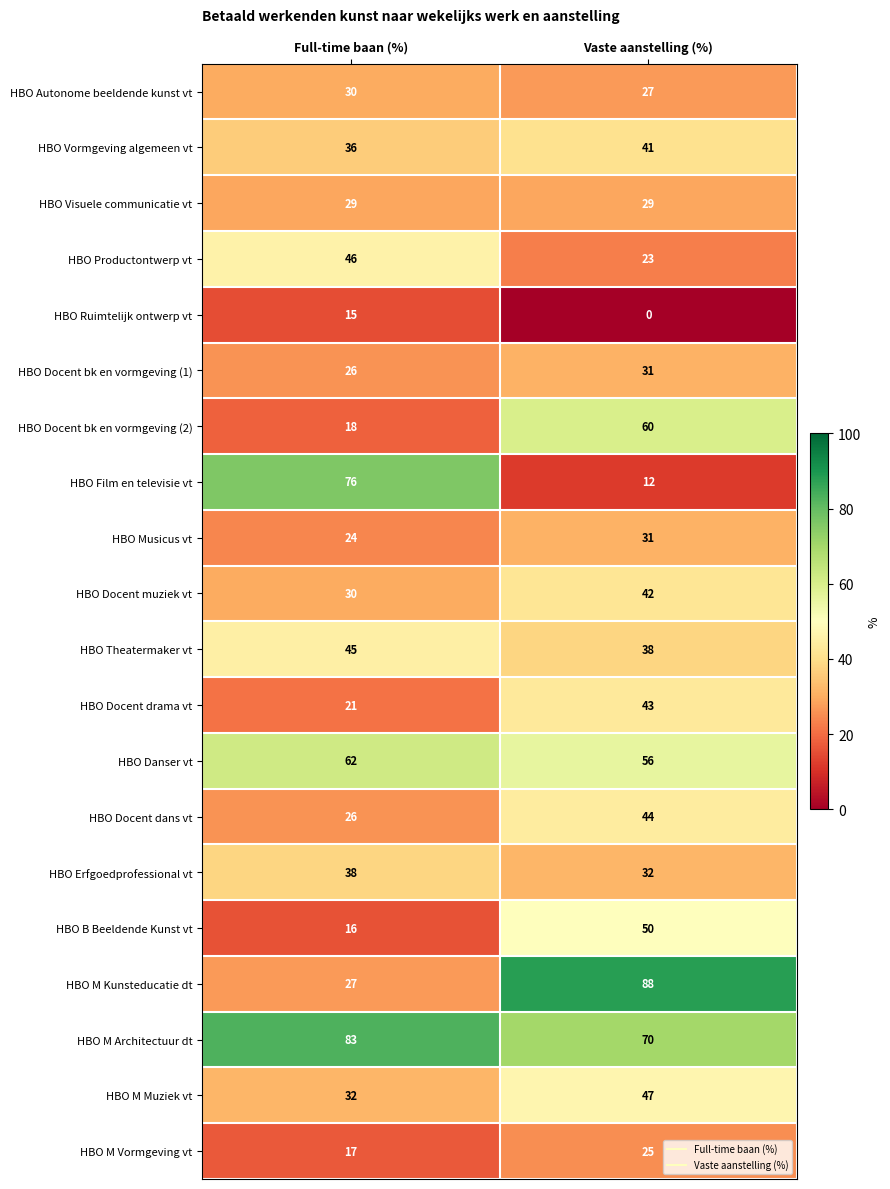

List the labels in order of HBO M Kunsteducatie dt value, smallest first.

Full-time baan (%), Vaste aanstelling (%)